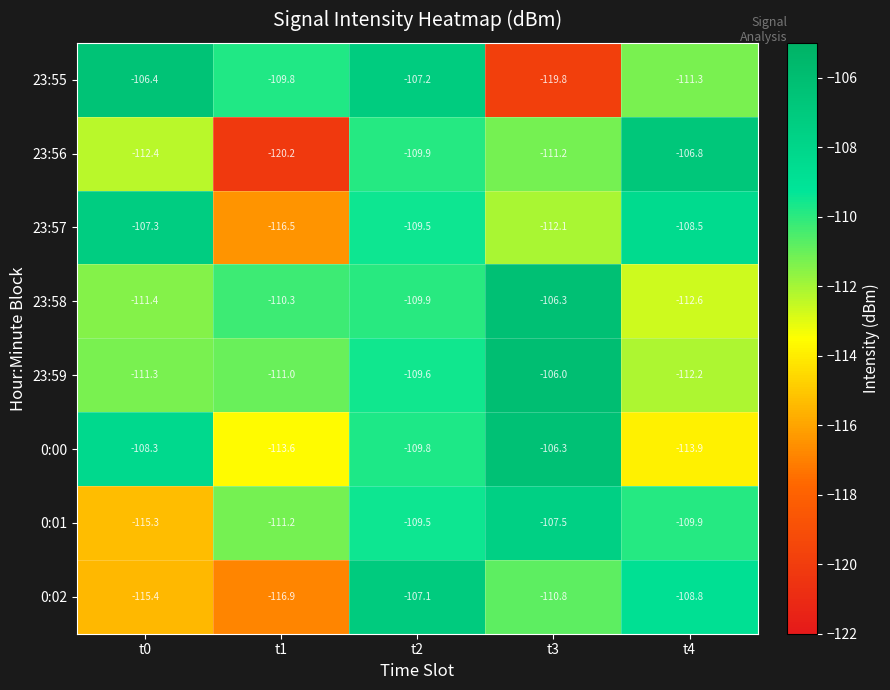

What is the difference between the 23:56 values at t0 and t4?

5.6